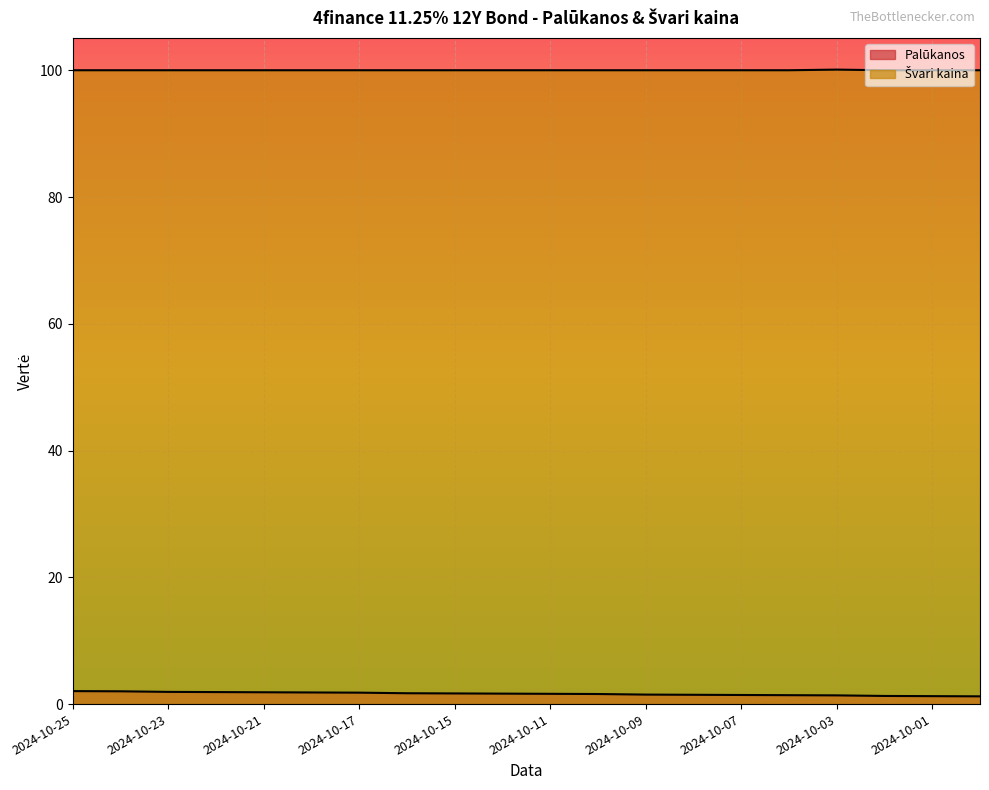

What is the lowest value of the Švari kaina series?

100.0